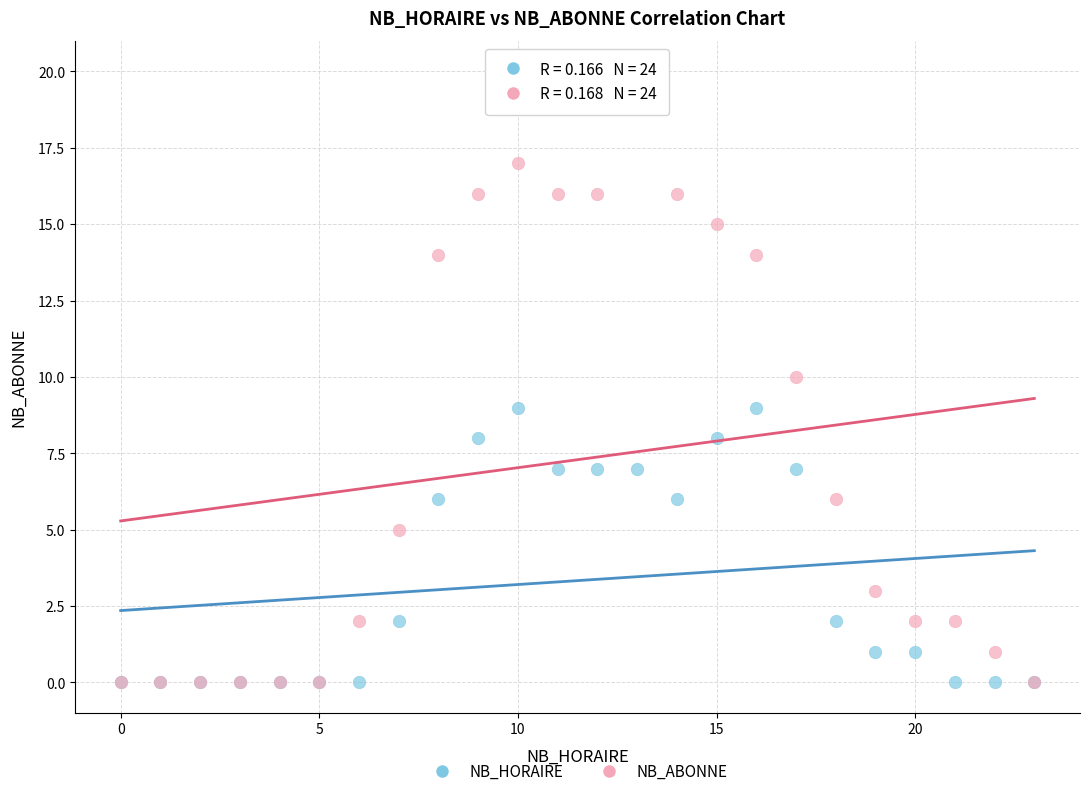

What are all the series names shown in the legend?

NB_HORAIRE, NB_ABONNE